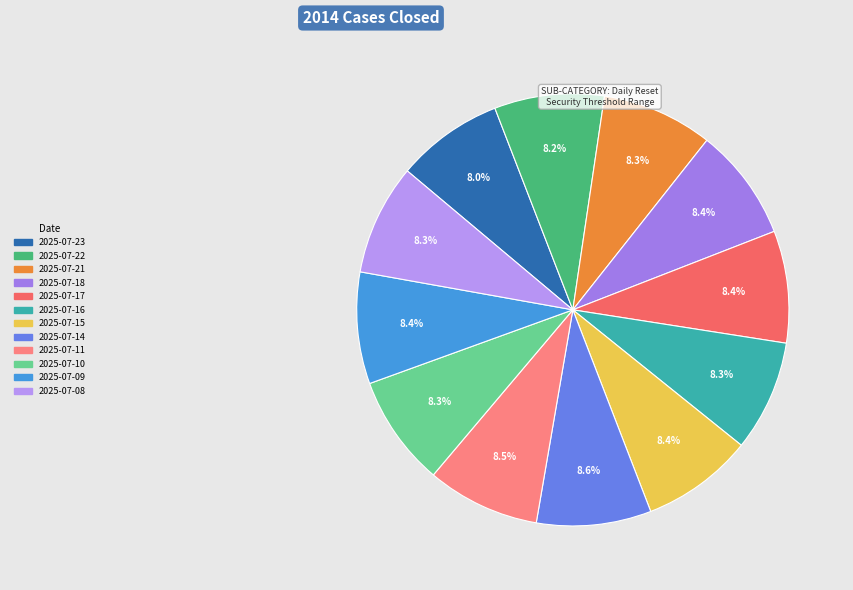

Count the number of slices in the pie.

12